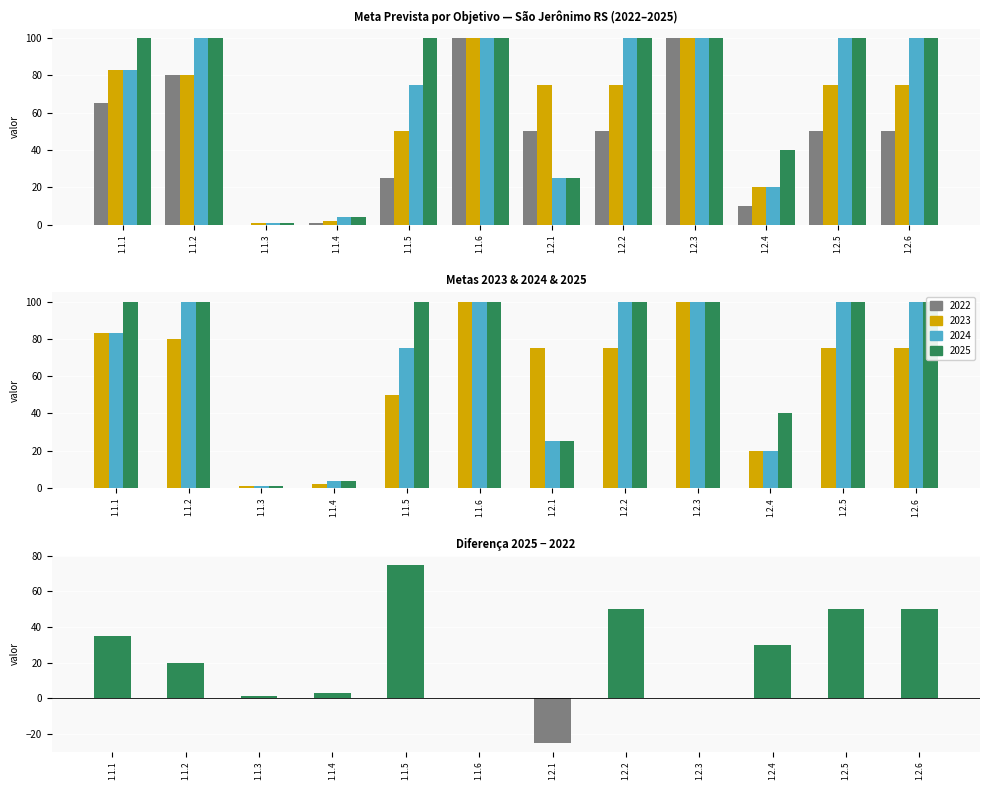

Reading left to right, list all the values displayed in this chart.

35	20	1	3	75	0	-25	50	0	30	50	50